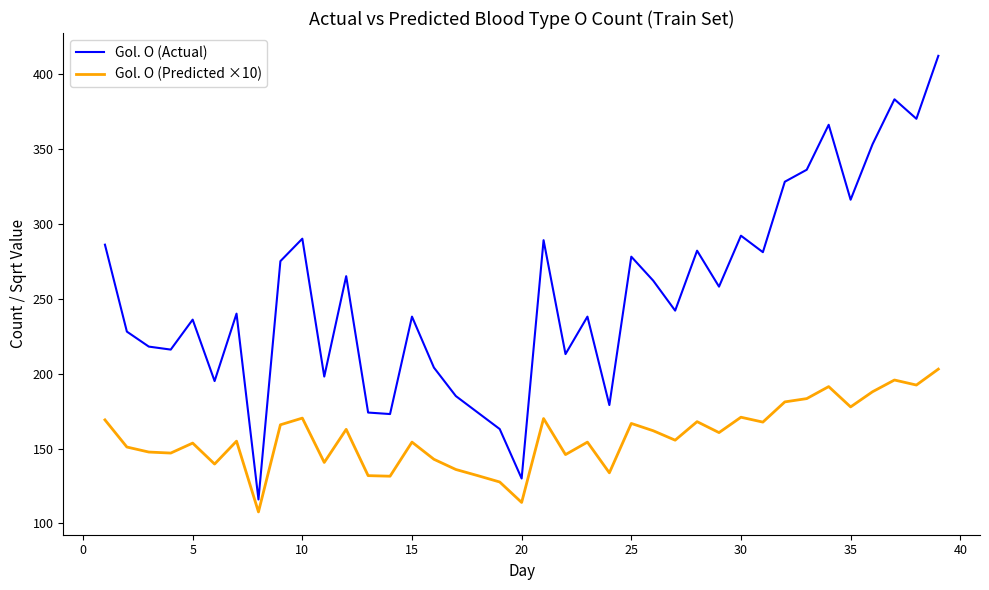

True or false: Gol. O (Actual) and Gol. O (Predicted ×10) intersect in this chart.

False